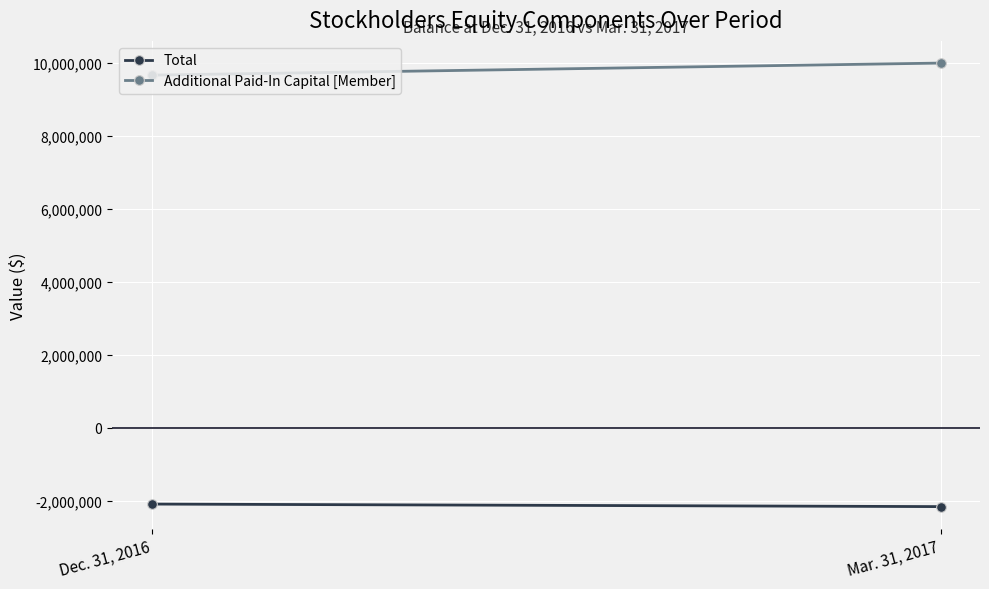

What is the difference between the maximum and minimum values in the Total series?

69693